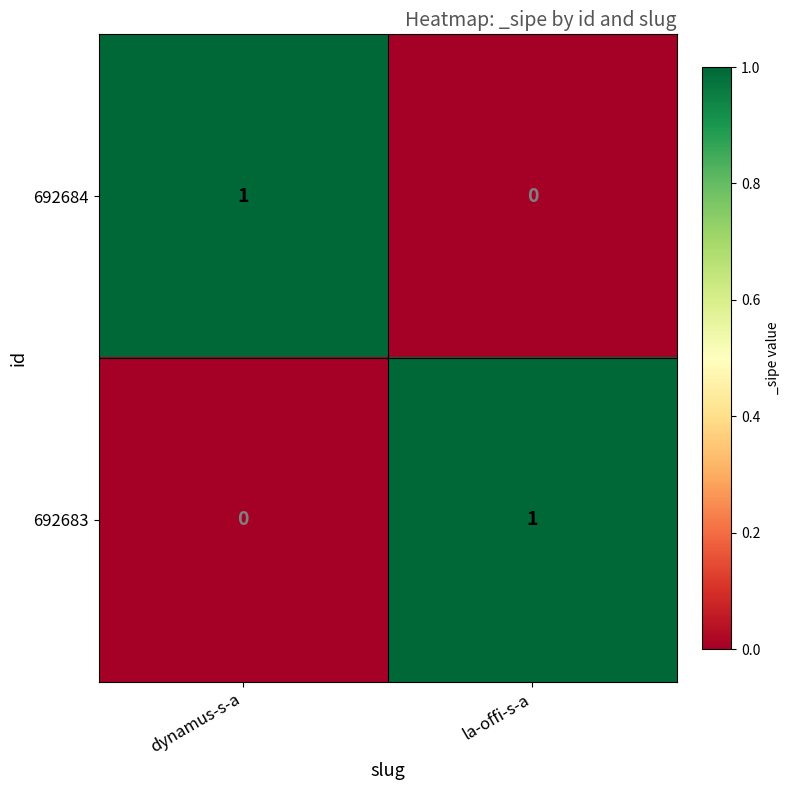

Where is 692683 nearest to the value 0?

dynamus-s-a